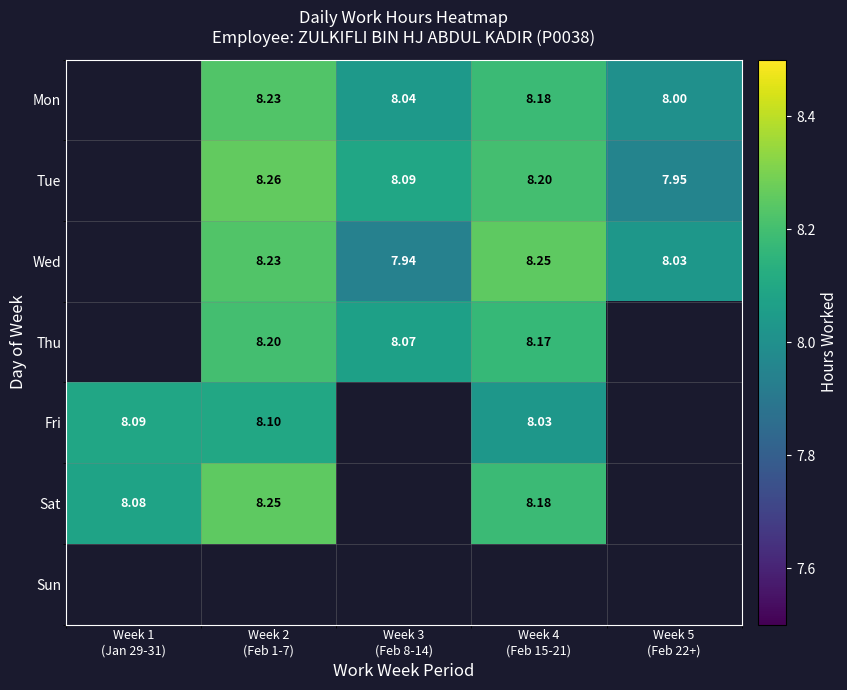

Count the number of categories in the chart.

5